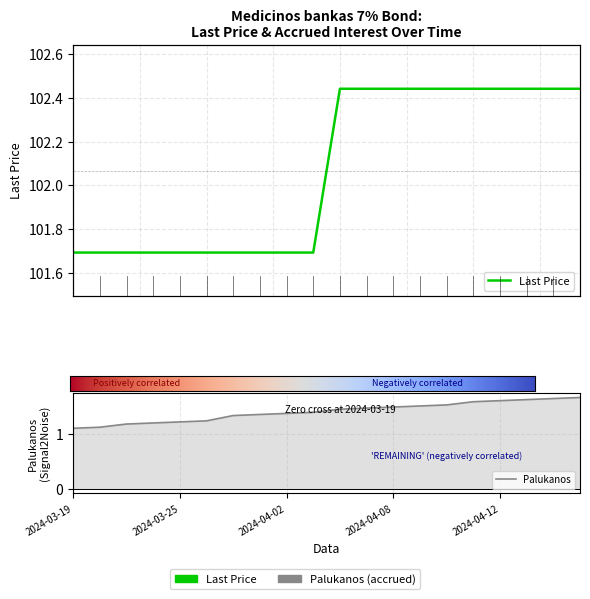

Which category has the highest value in the Palukanos series?

2024-04-17